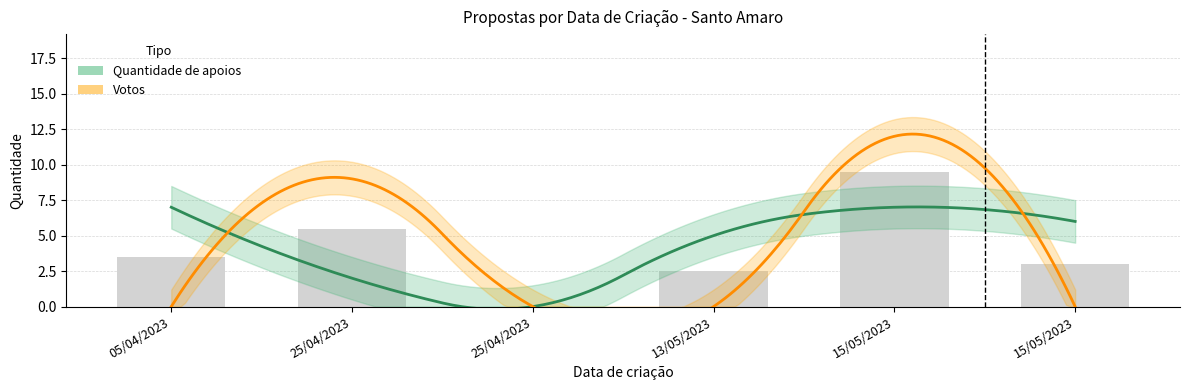

How many groups of bars are there?

6